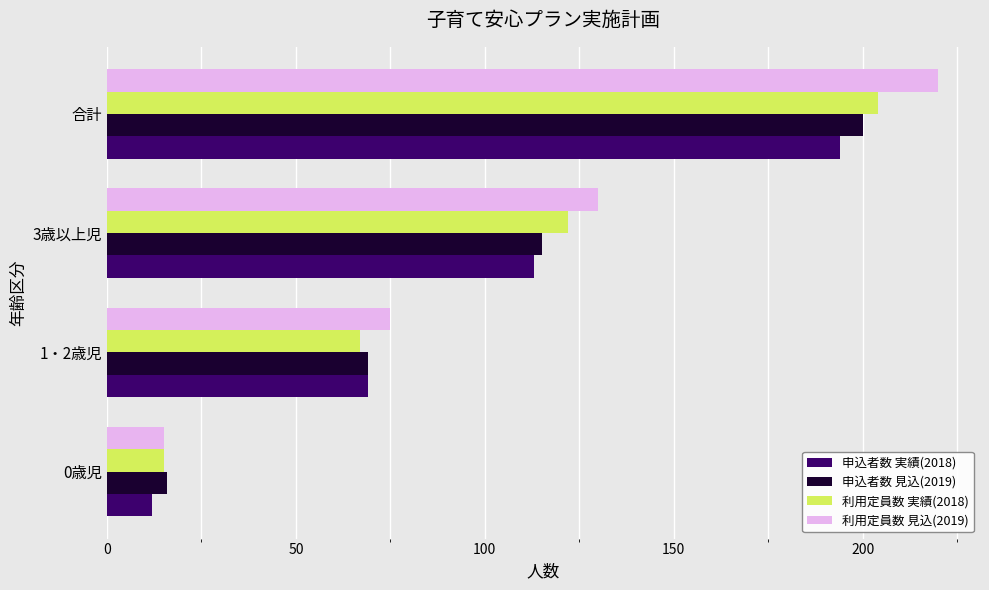

Count the number of data series in this chart.

4